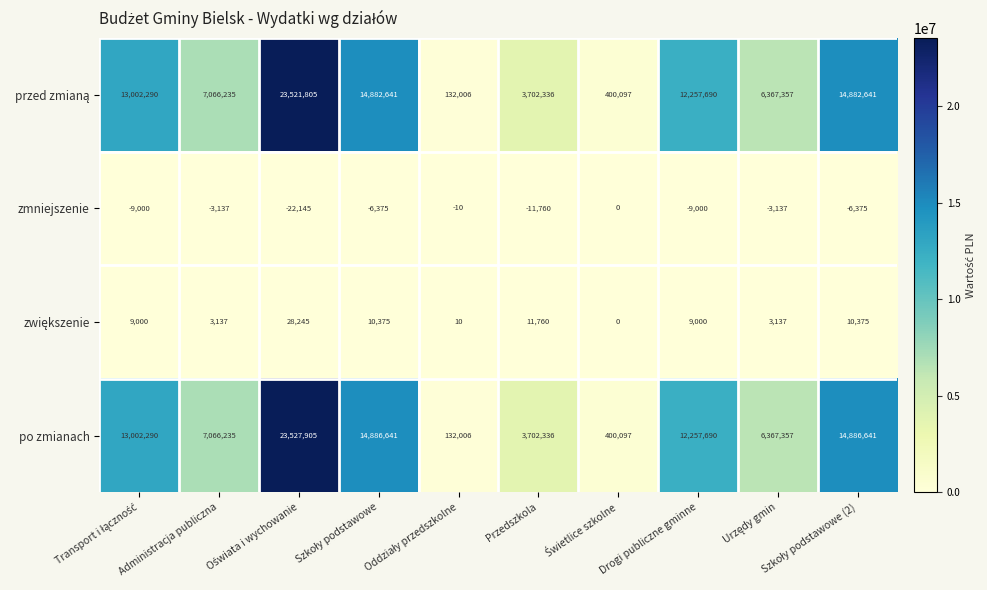

How many values in the po zmianach series are below 12257690?

5